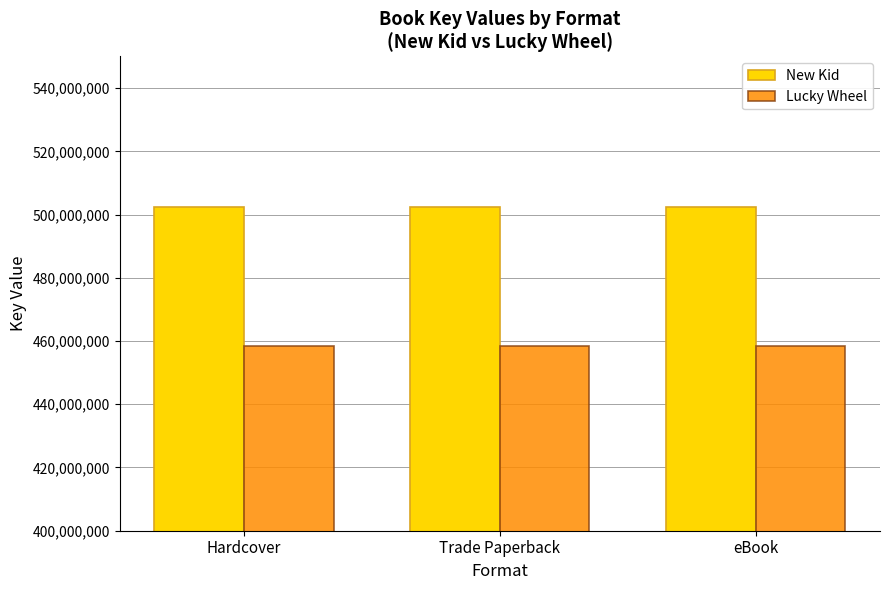

List the series in order of their peak value, highest first.

New Kid, Lucky Wheel